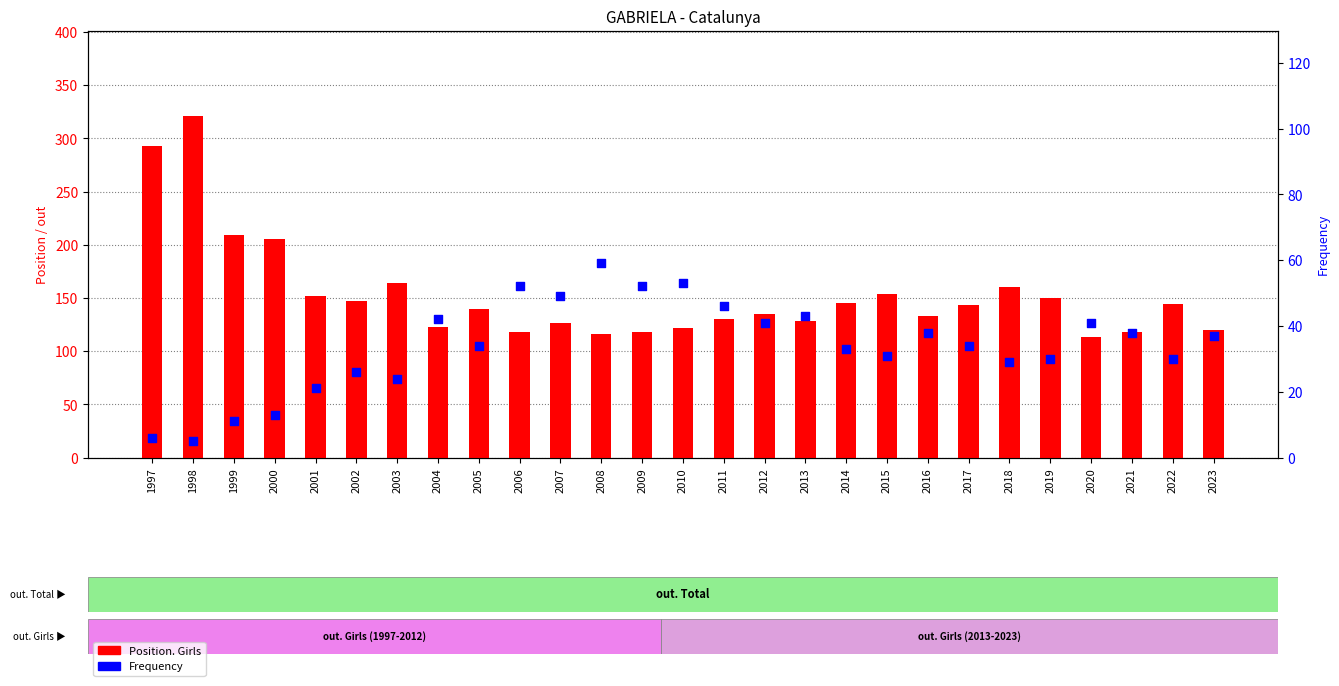

At how many categories does at least one series exceed 89?

27